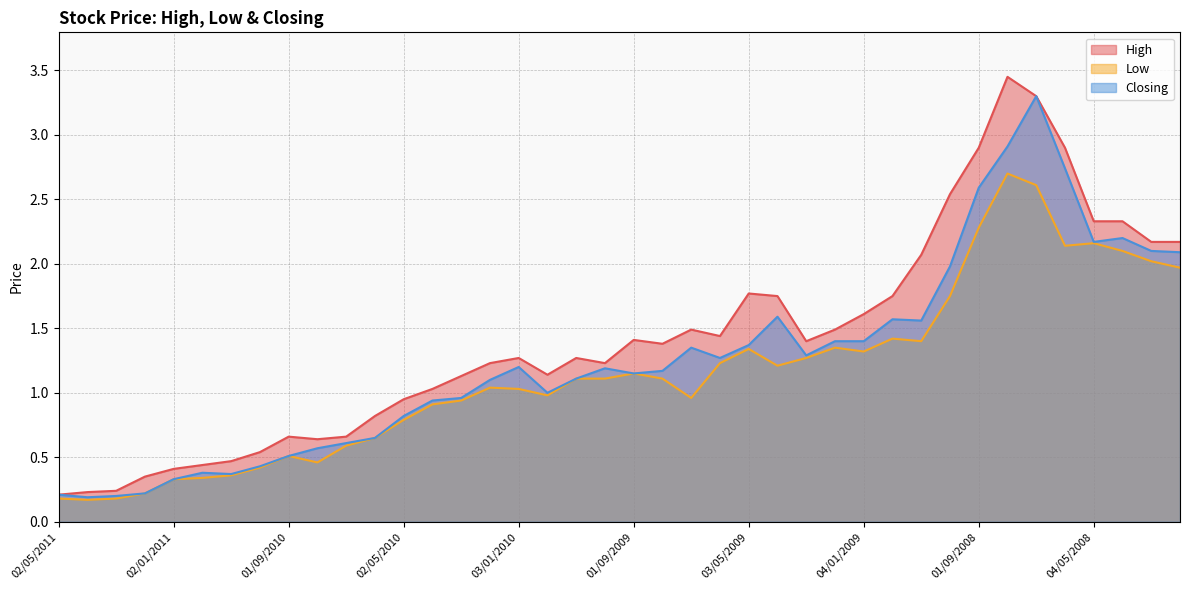

At which label is High closest to 1?

01/04/2010